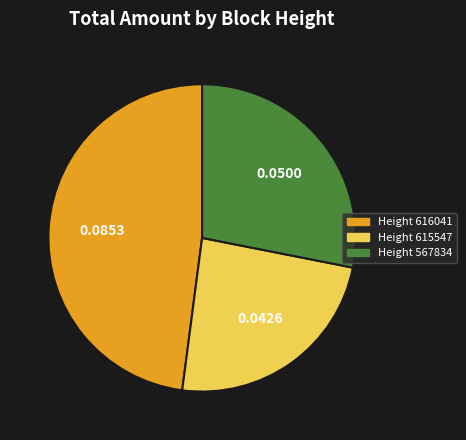

Is it true that Height 567834 is 28% of the pie?

True